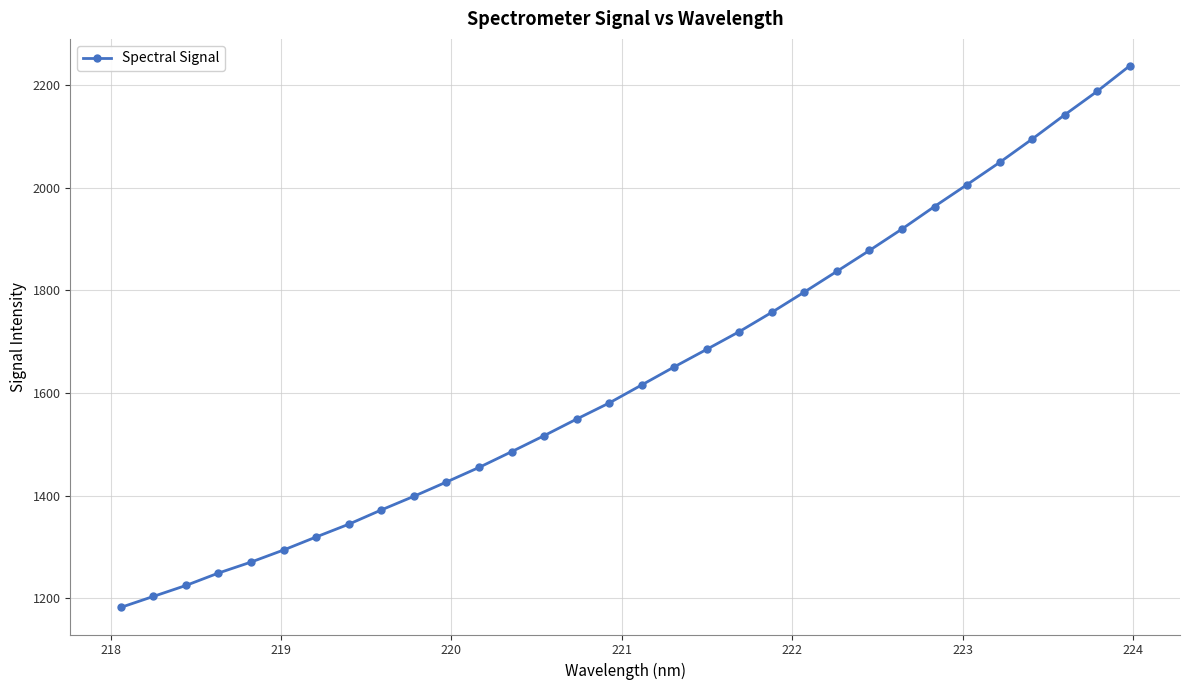

What is the smallest value displayed?

1182.3